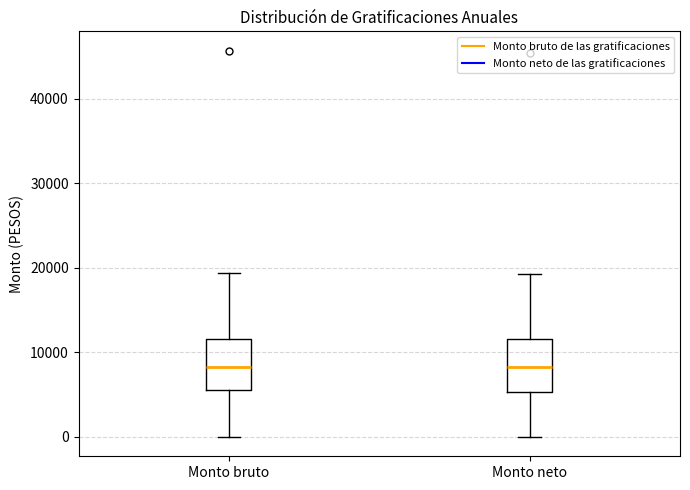

Reading left to right, read every box against the y-axis: the position of its median line, the range the box covers, and the ends of its whiskers. The values are not printed on the chart, so give them approximately, as read against the axis.

Monto bruto: median 8000, box 6000 to 12000, whiskers 0 to 19000
Monto neto: median 8000, box 5000 to 12000, whiskers 0 to 19000